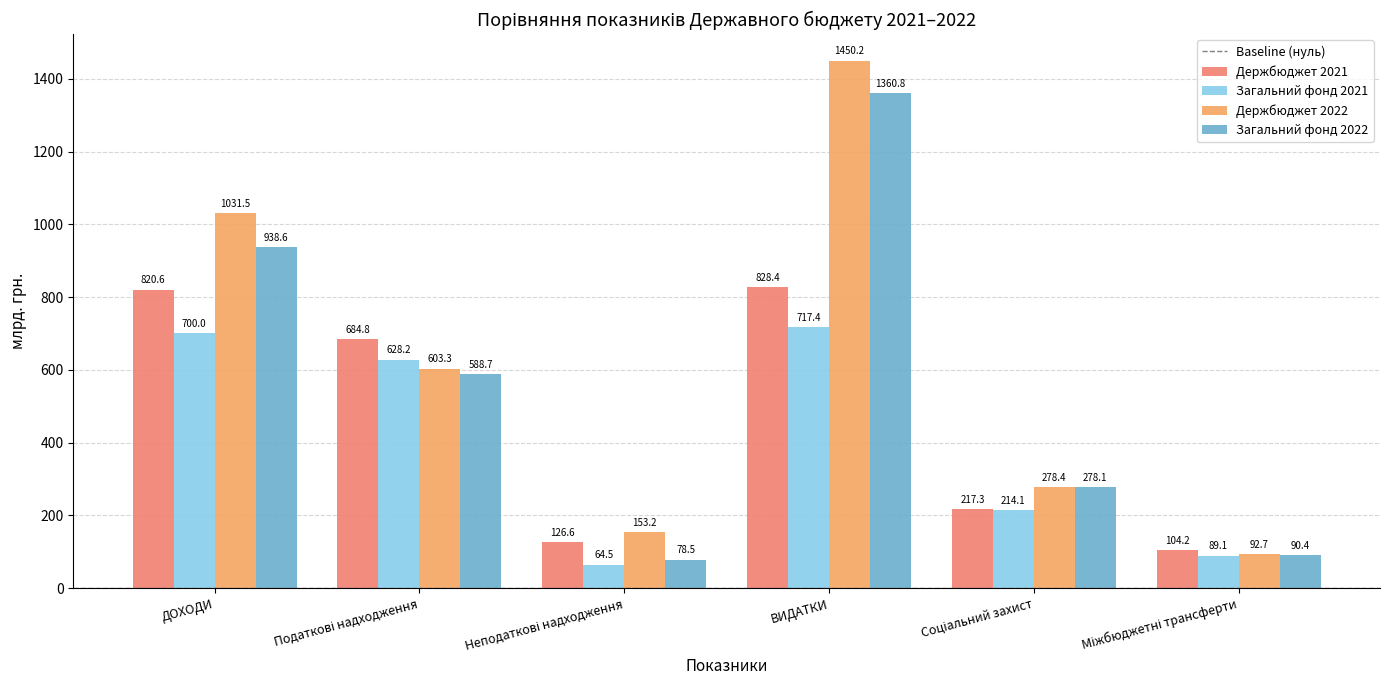

Does the chart contain any negative values?

No